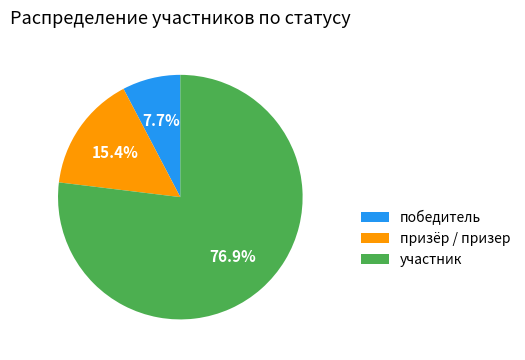

Does any single category account for the majority?

Yes